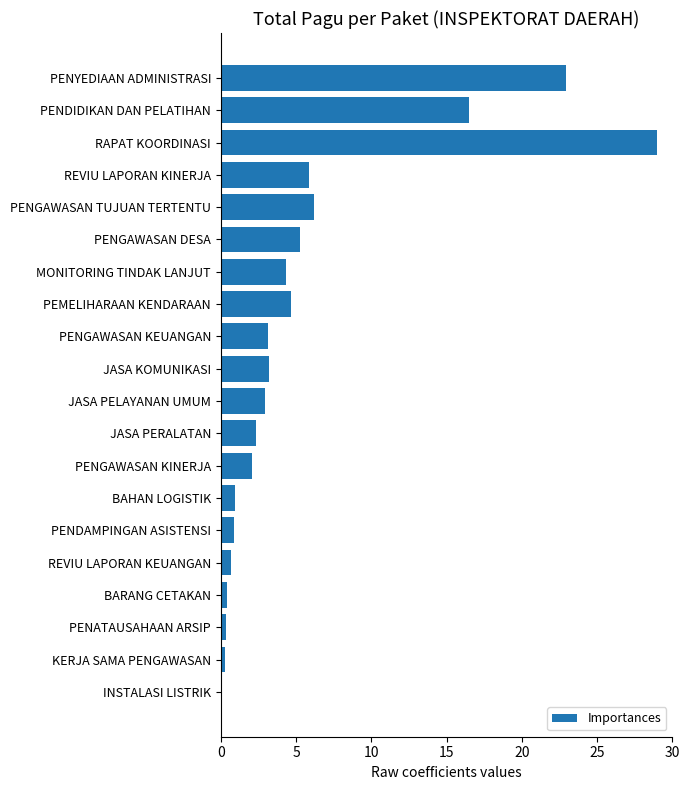

What is the maximum value shown in the chart?

29.0